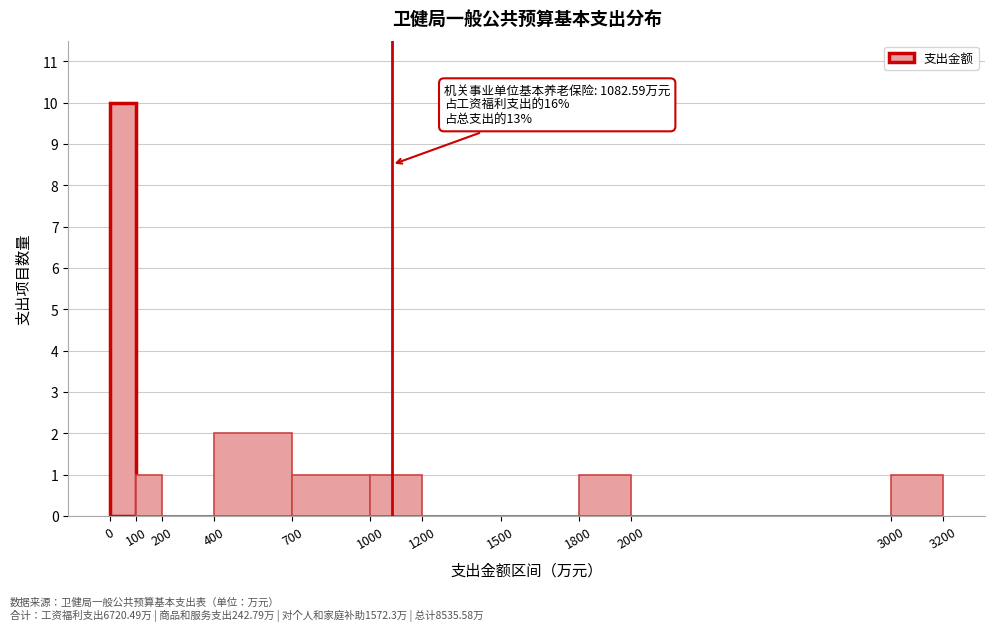

Which range on the x-axis has the tallest bar?

0 to 100